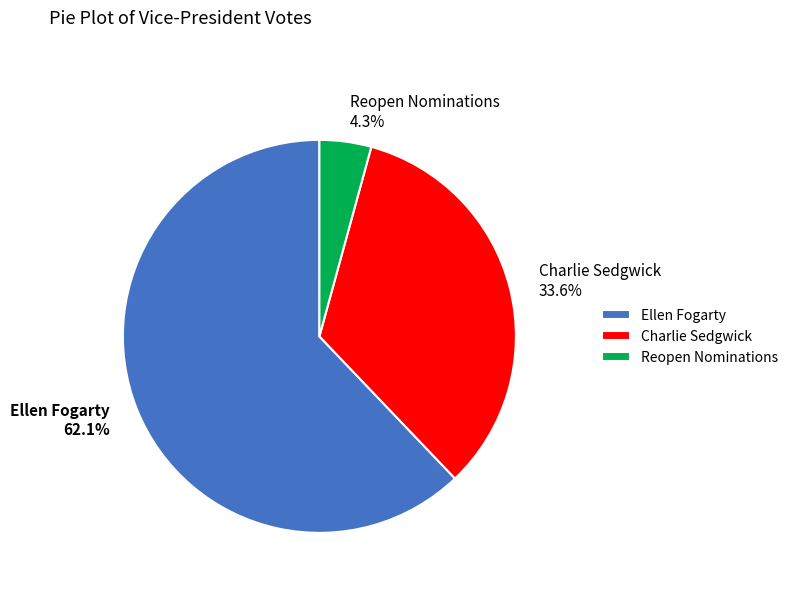

Which slice is the largest?

Ellen Fogarty